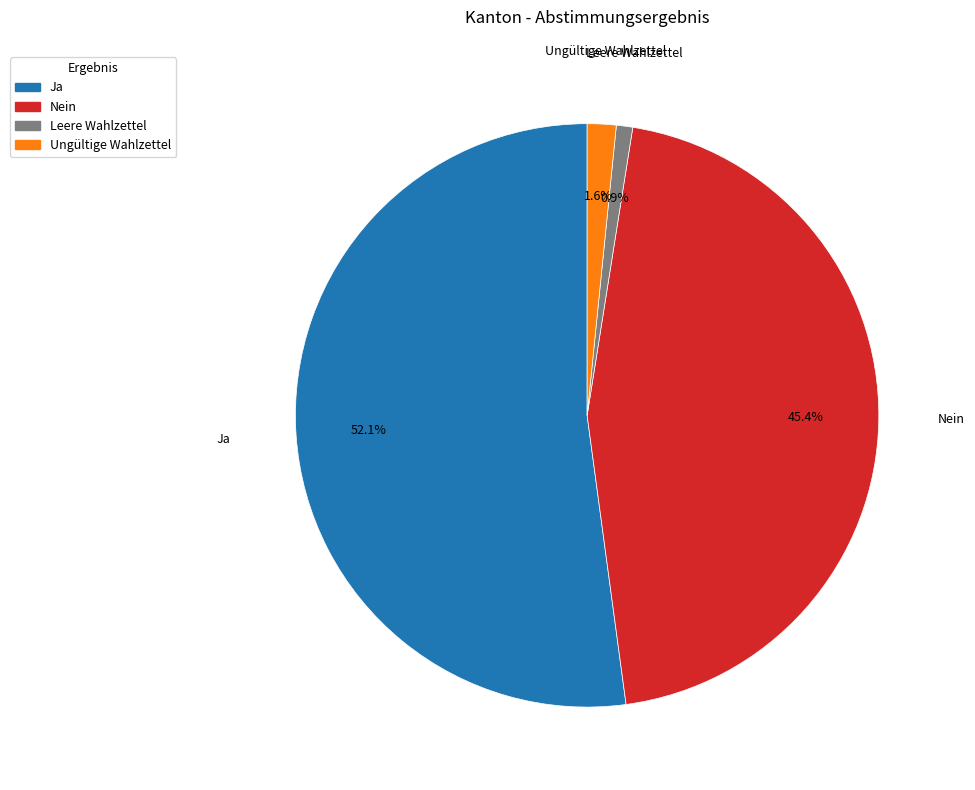

What portion of the pie excludes Ungültige Wahlzettel?

98.4%